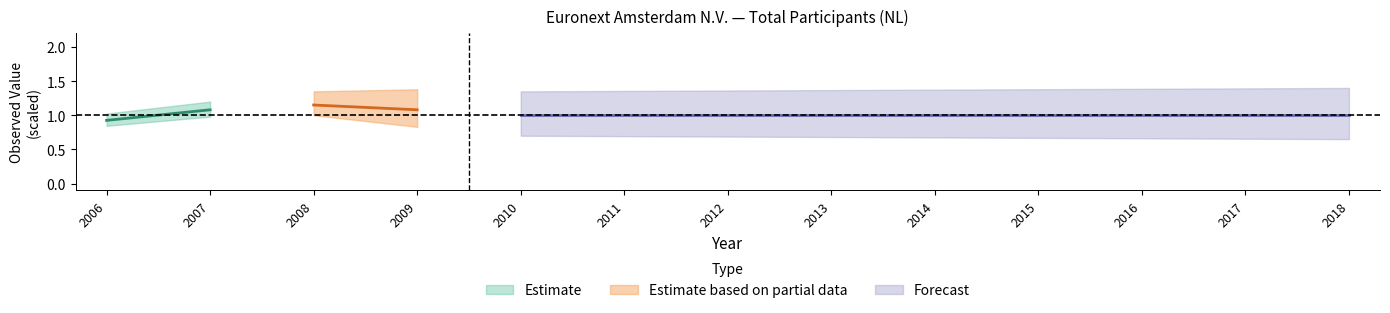

The value of UNIT_MULT at 2006 is 0. True or false?

False